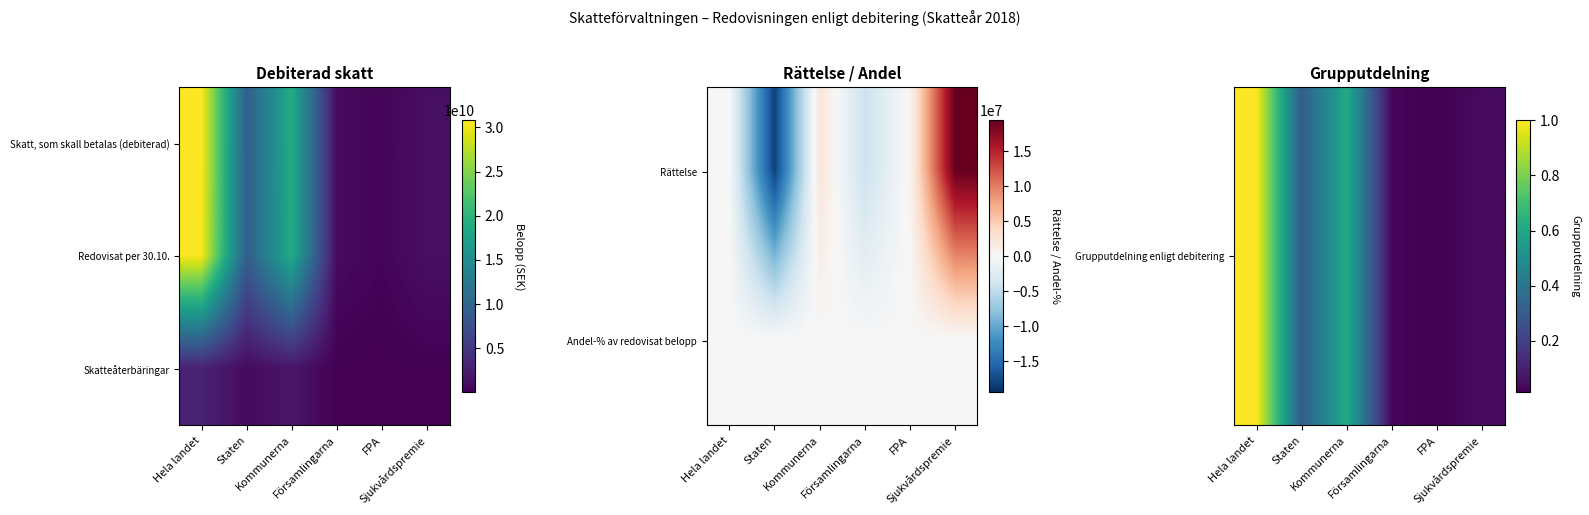

The Grupputdelning enligt debitering series shows 0.1 at Församlingarna. True or false?

False